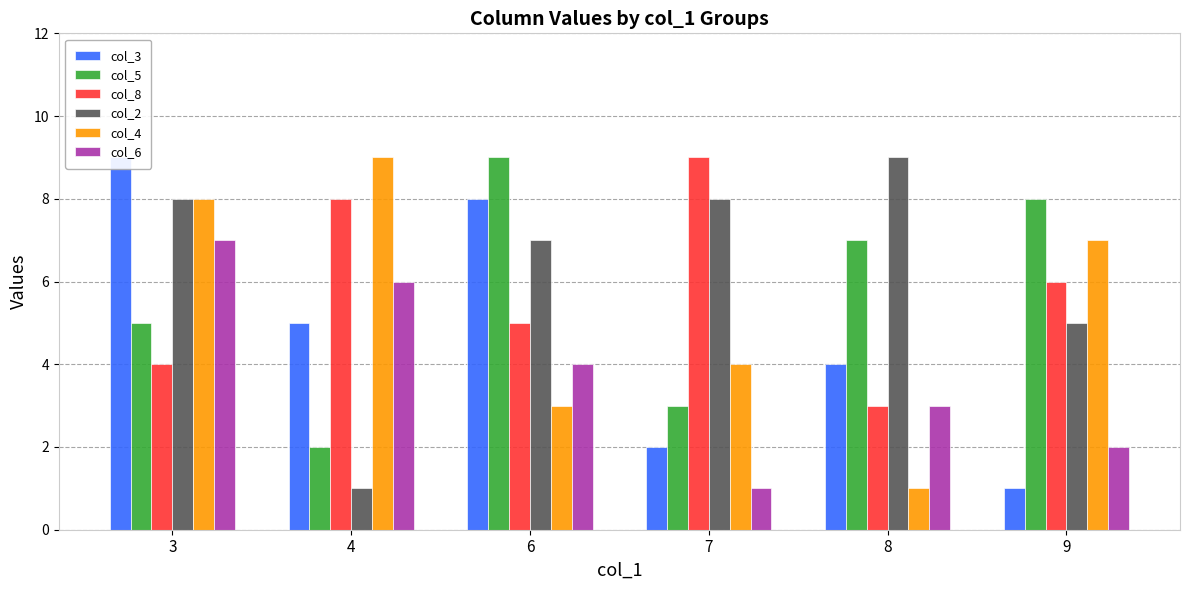

Is the value of col_2 at 4 greater than the value of col_3 at 7?

No